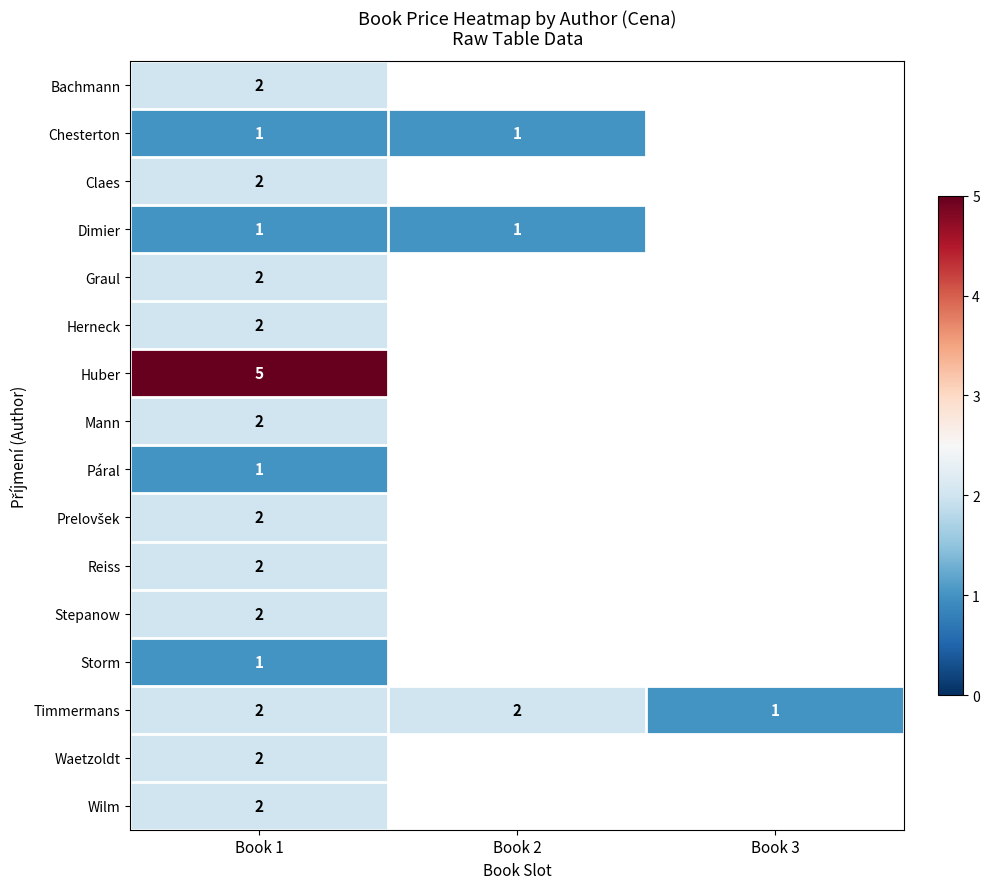

Is it true that Storm equals 0 at Book 1?

False